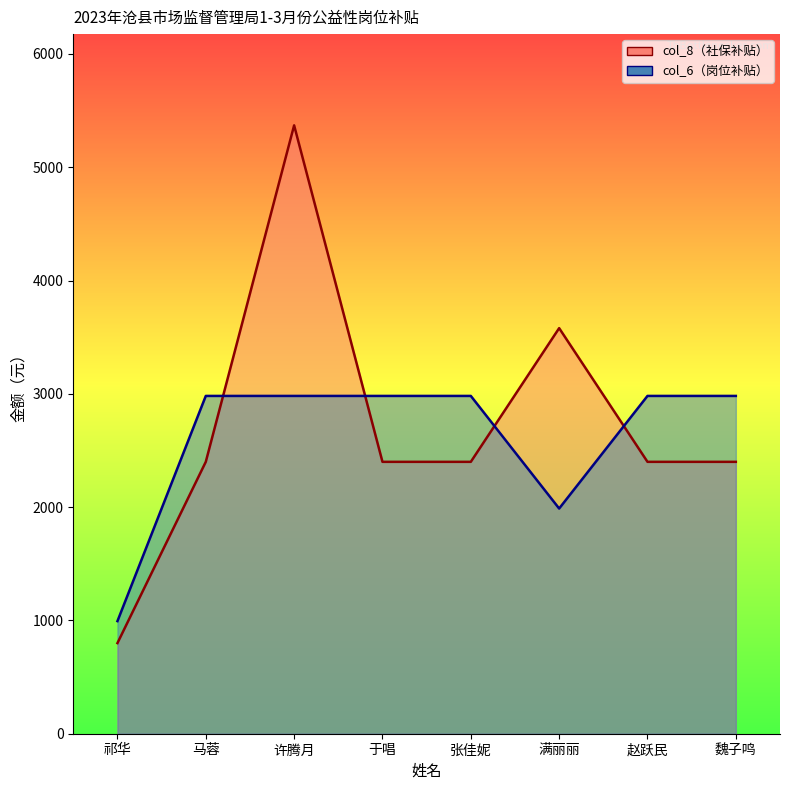

How many col_8 values are between 2400 and 3580?

6